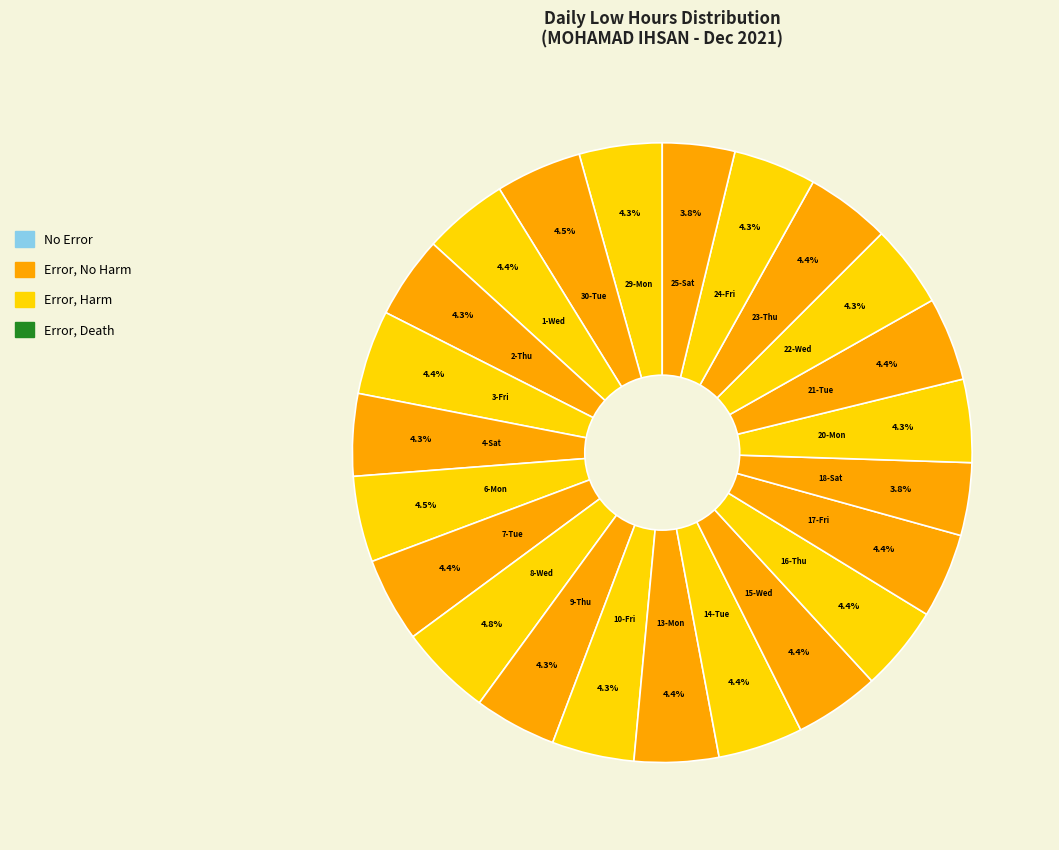

How many slices are in this pie chart?

23